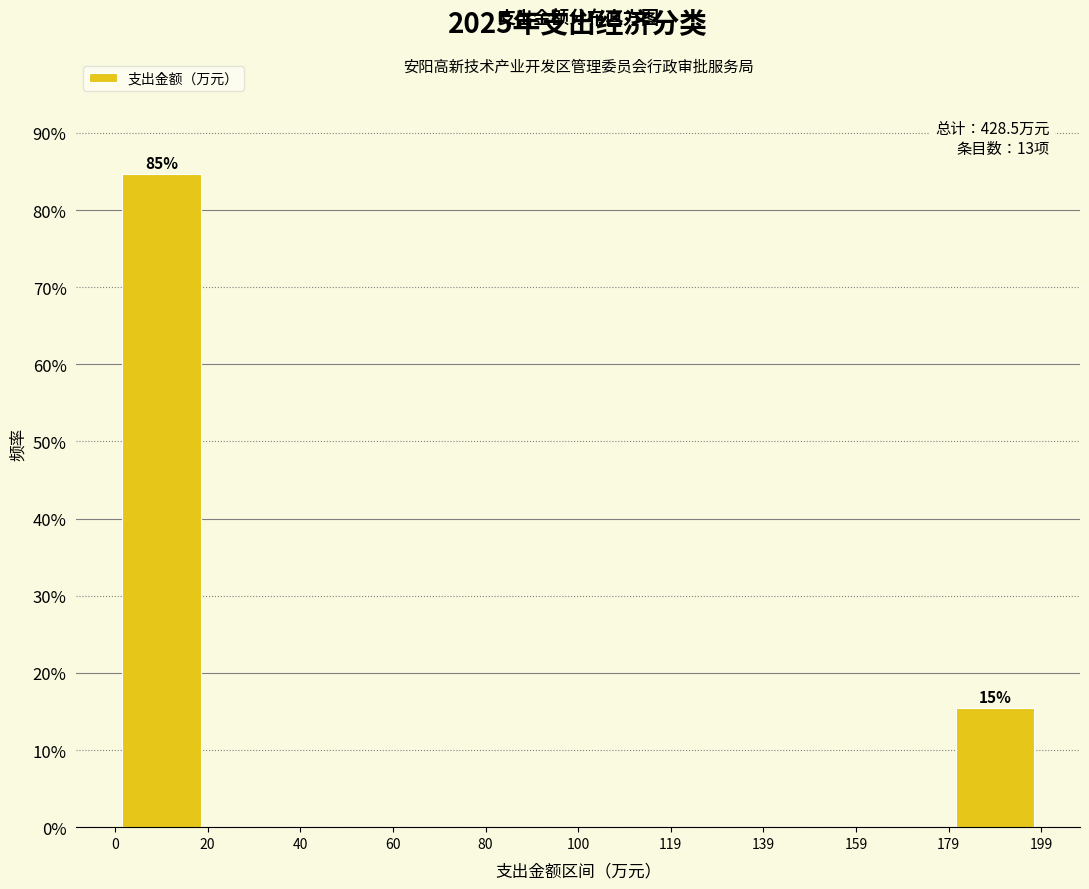

Which range on the x-axis has the tallest bar?

0 to 20